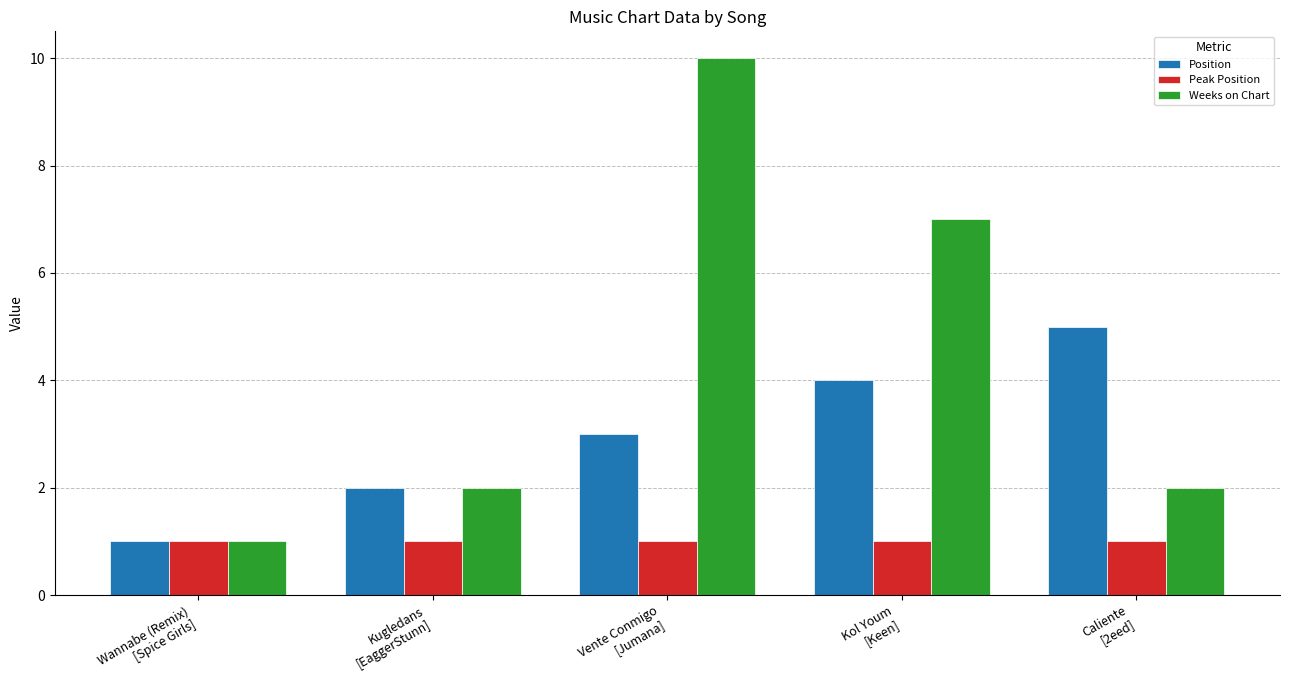

At which label is Weeks on Chart closest to 5?

Kol Youm
[Keen]